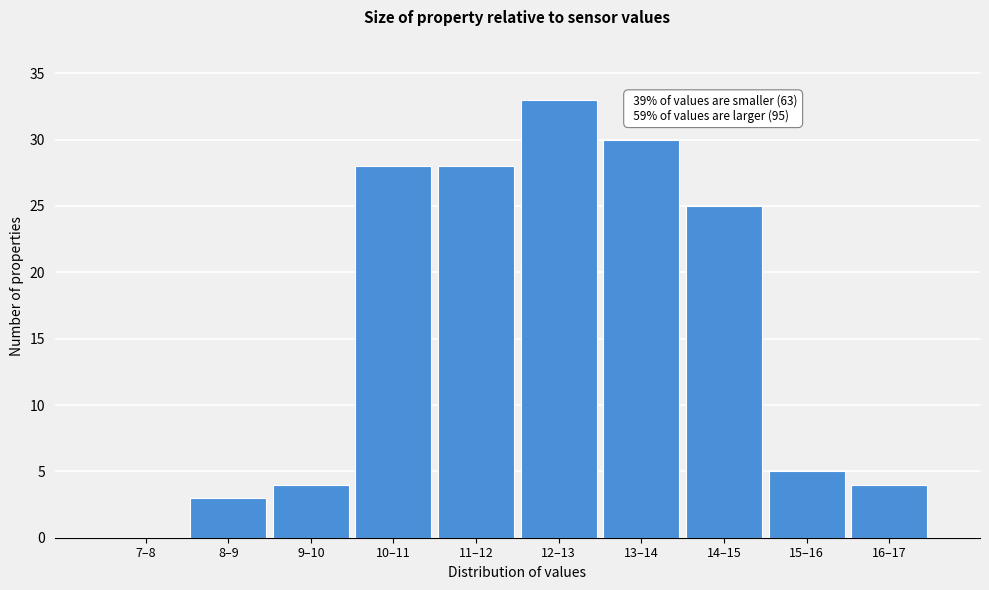

Reading left to right, list all the values displayed in this chart.

7–8=0	8–9=3	9–10=4	10–11=28	11–12=28	12–13=33	13–14=30	14–15=25	15–16=5	16–17=4